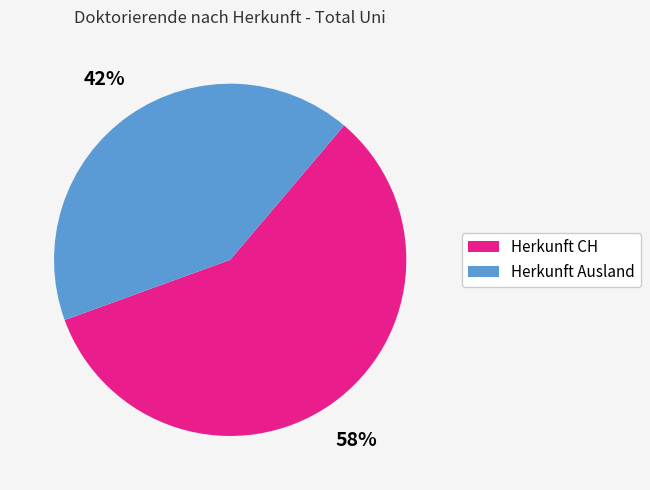

To the nearest percent, what portion does Herkunft CH represent?

58%